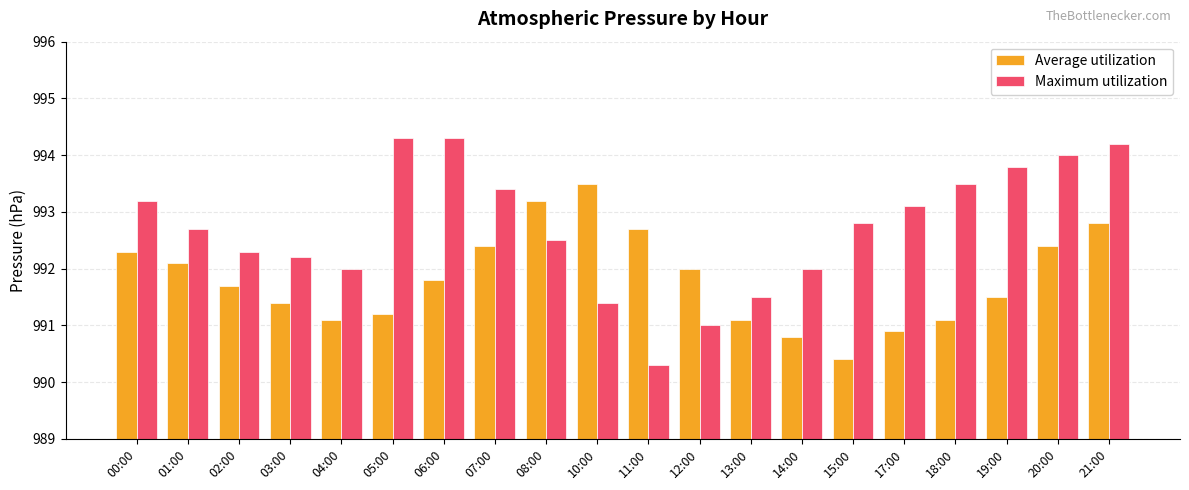

Which series has the largest range (max minus min)?

Maximum utilization